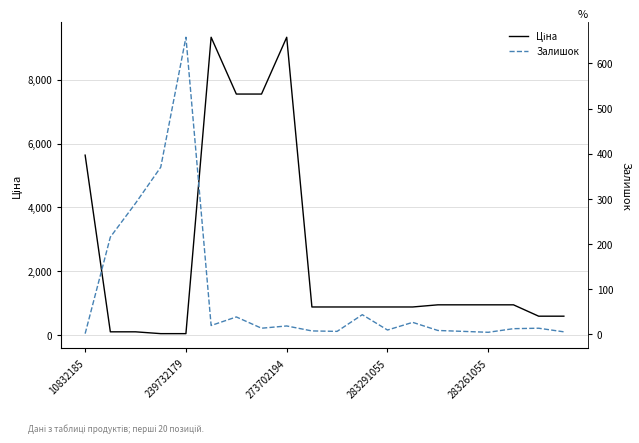

The Залишок series shows 30.4 at 5. True or false?

False